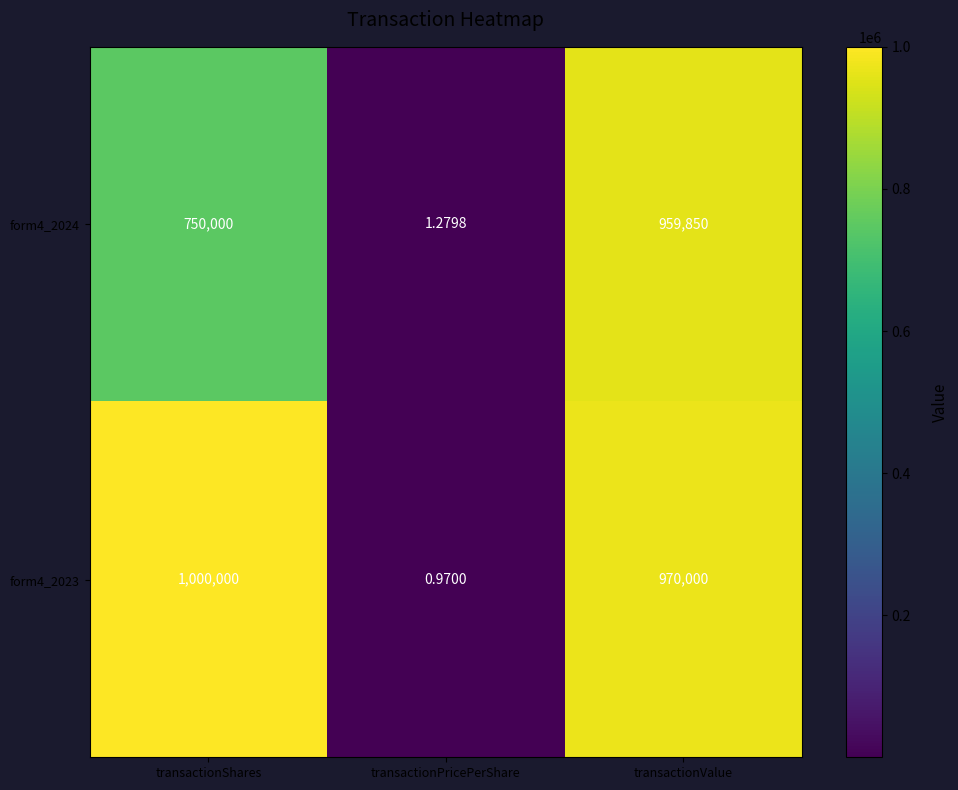

Which category has the highest value in the form4_2023 series?

transactionShares